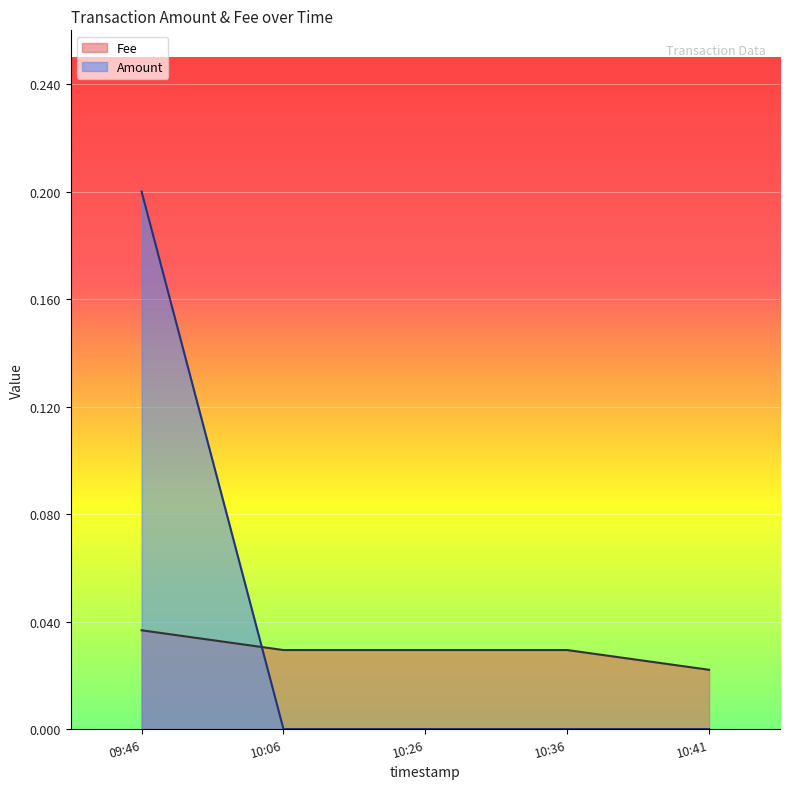

Which series has the largest range (max minus min)?

Amount